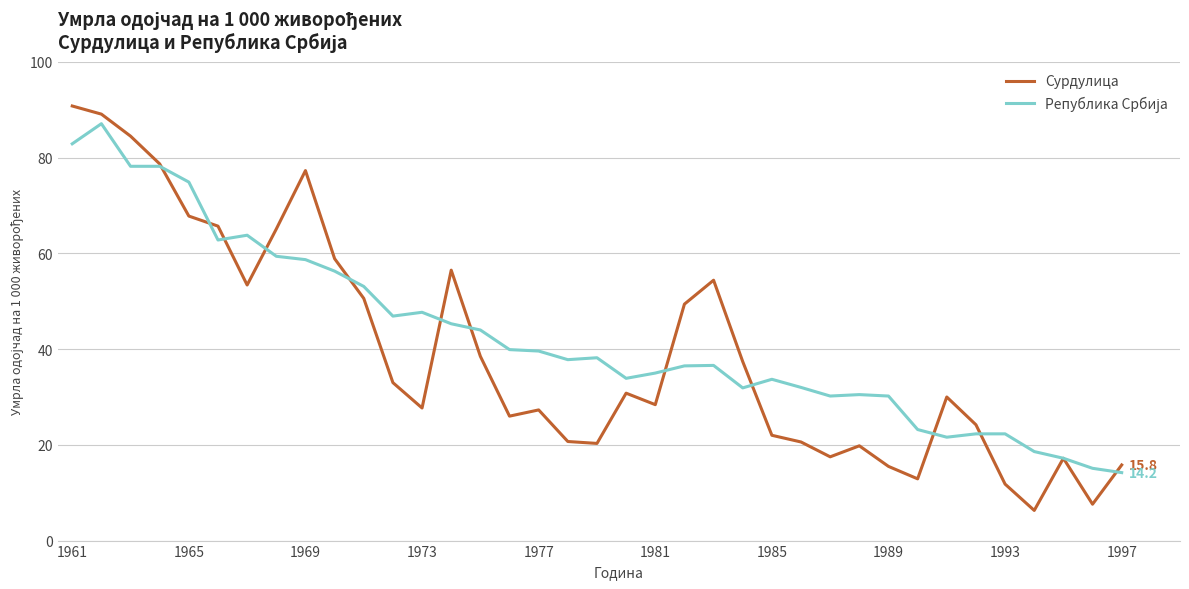

What is the minimum value shown in the chart?

6.3